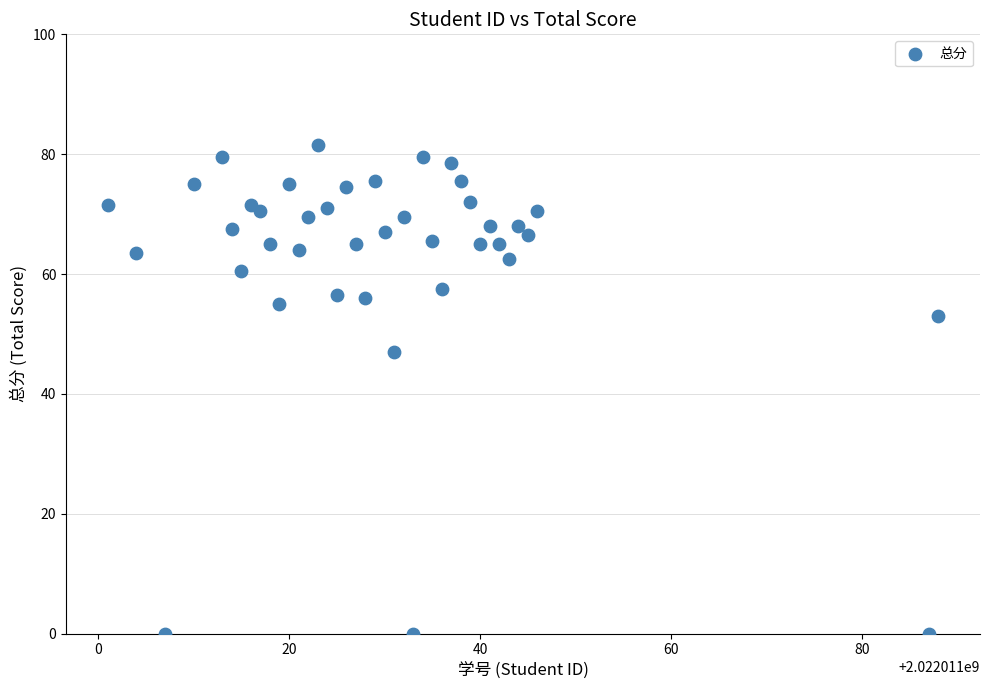

What Y value in the scatter plot is closest to 40?

47.0